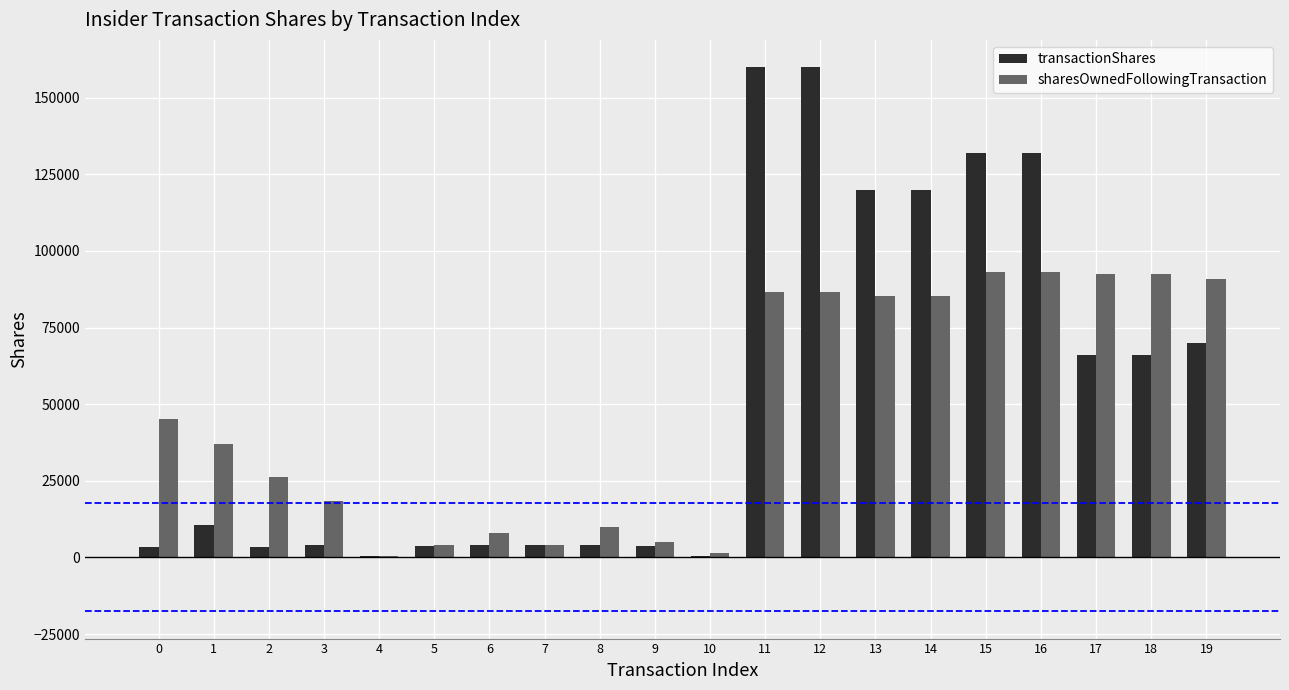

How many data points does each series have?

20